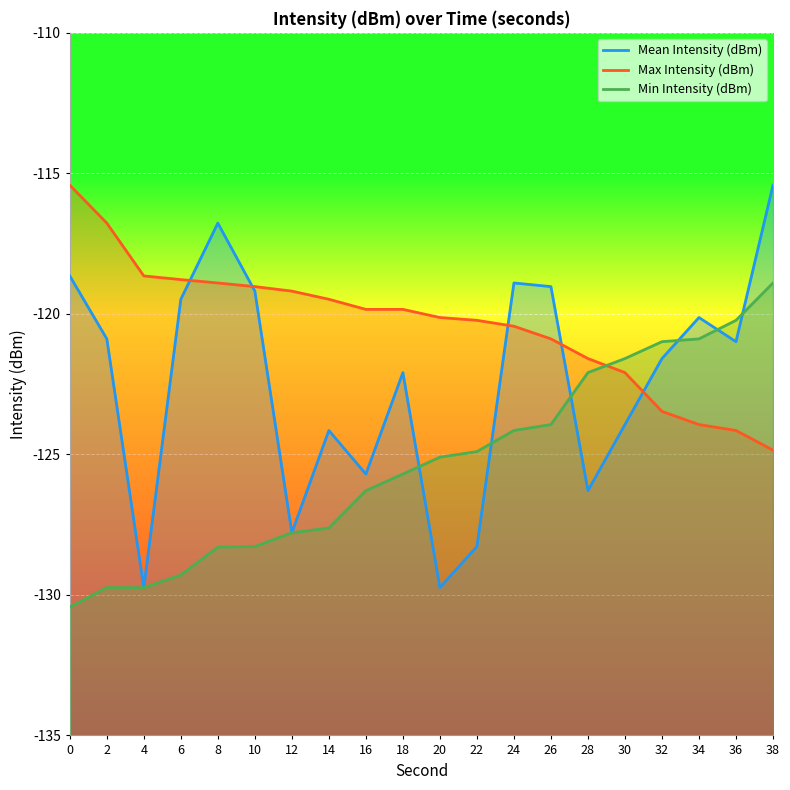

What is the total value across all series at 18?

-367.6